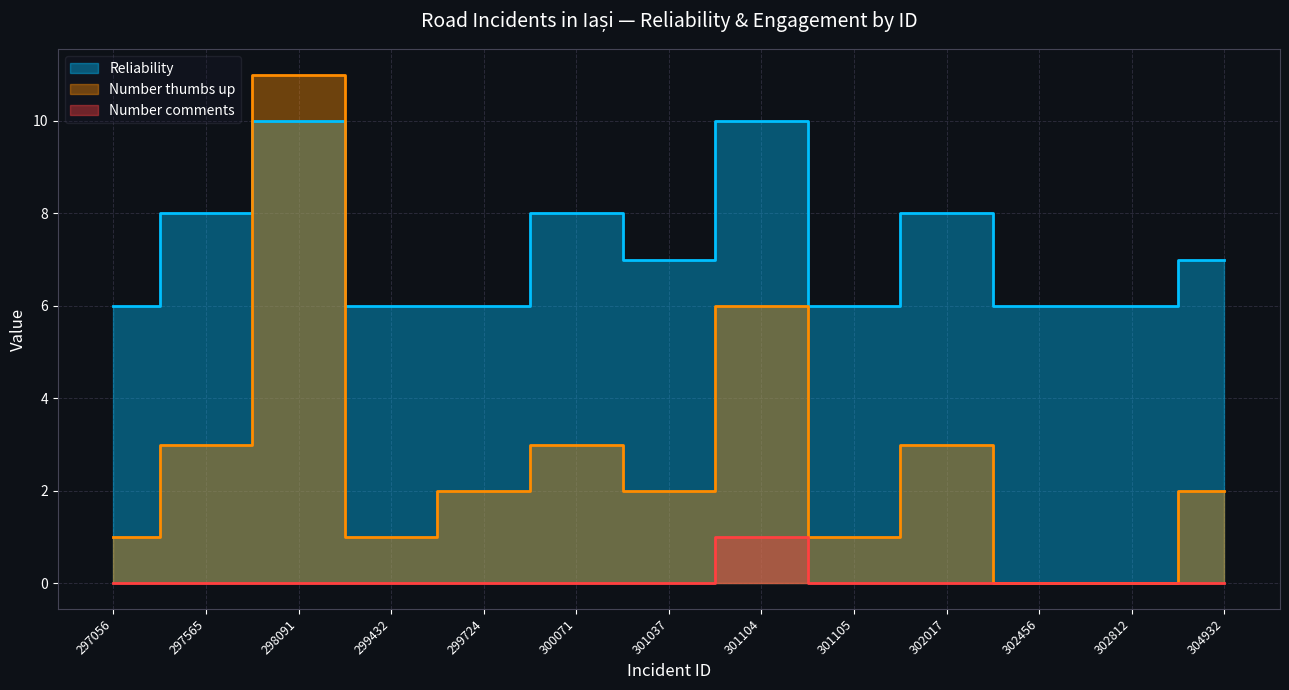

At 297565, list the series in order from largest to smallest.

Reliability, Number thumbs up, Number comments